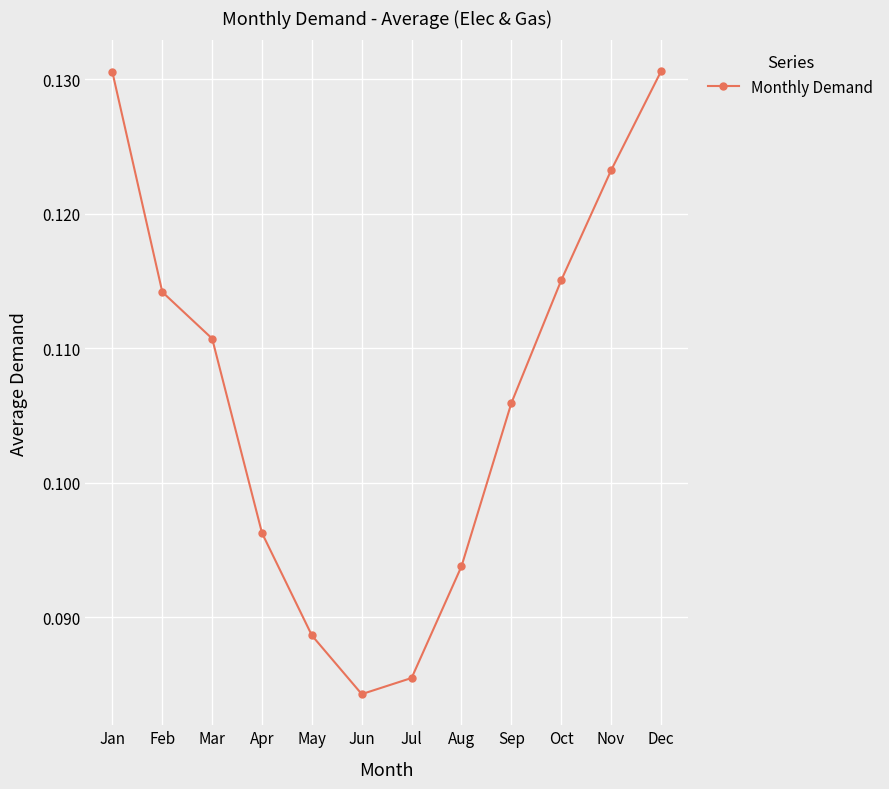

Which label corresponds to the smallest value in the chart?

Jun